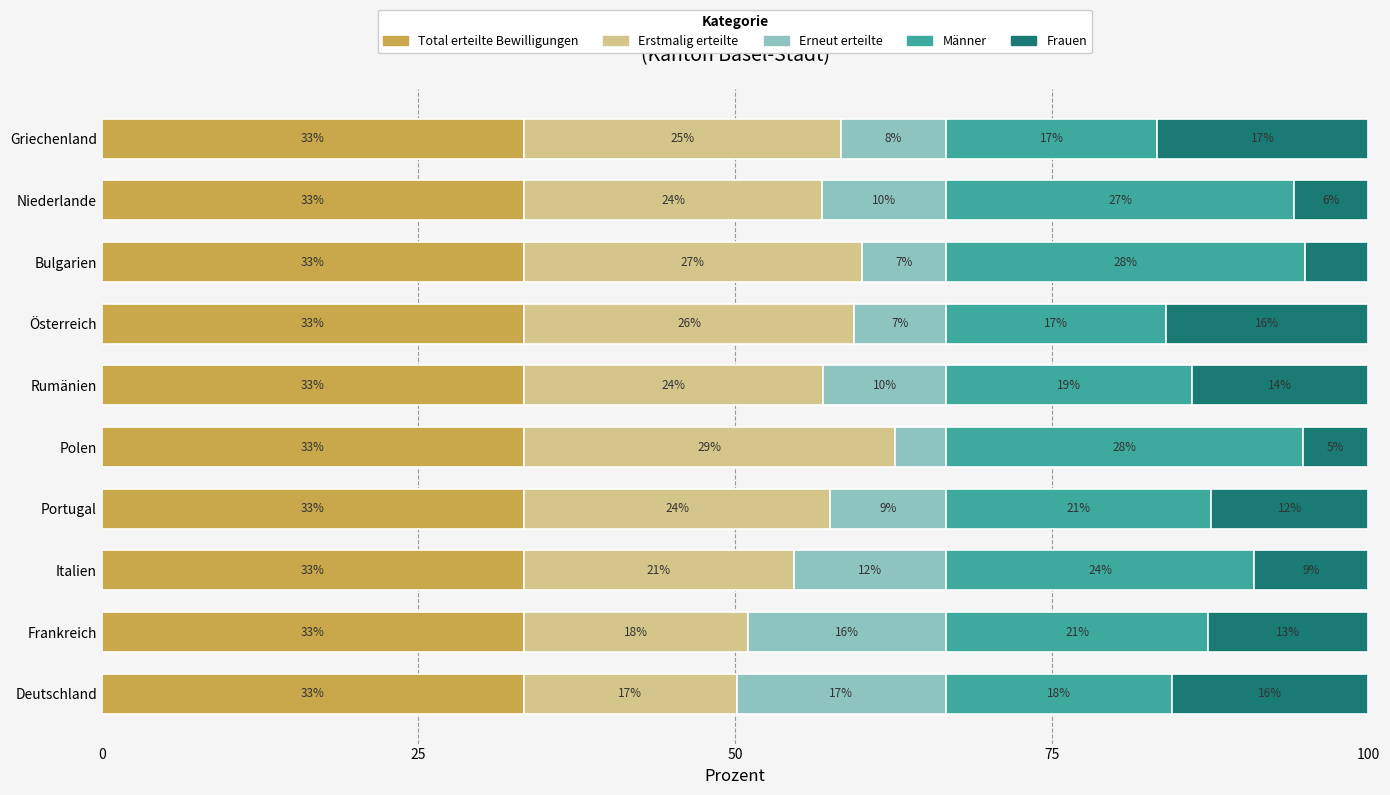

What are all the series names shown in the legend?

Total erteilte Bewilligungen, Erstmalig erteilte, Erneut erteilte, Männer, Frauen